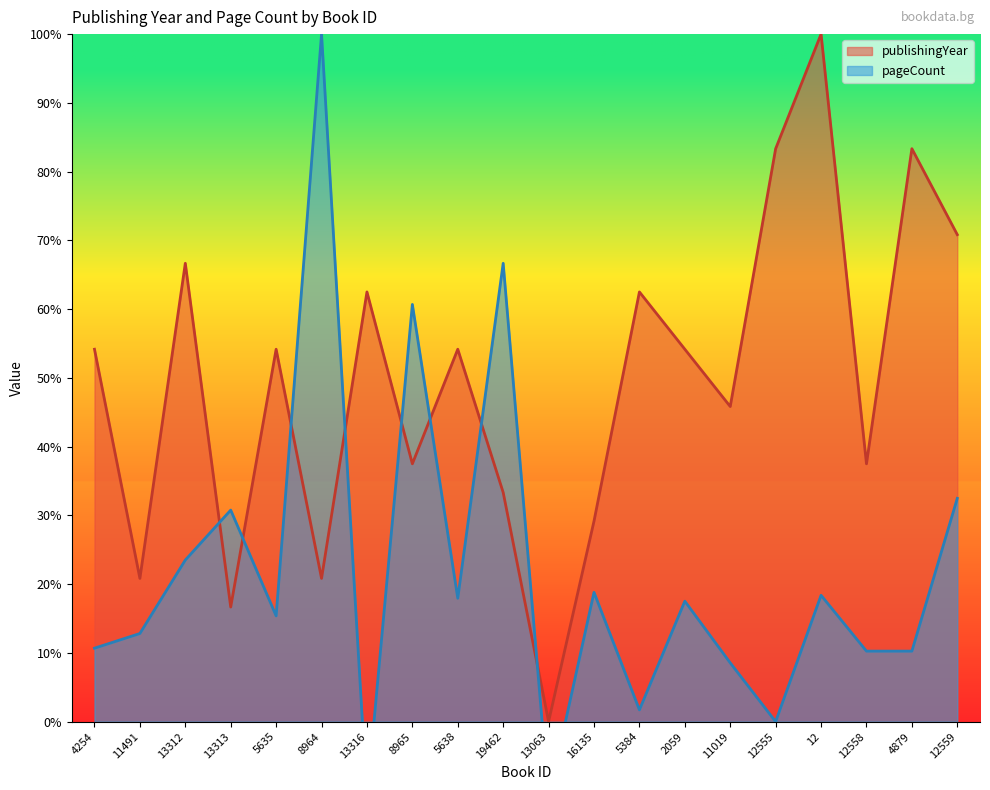

How many lines are shown in the chart?

2